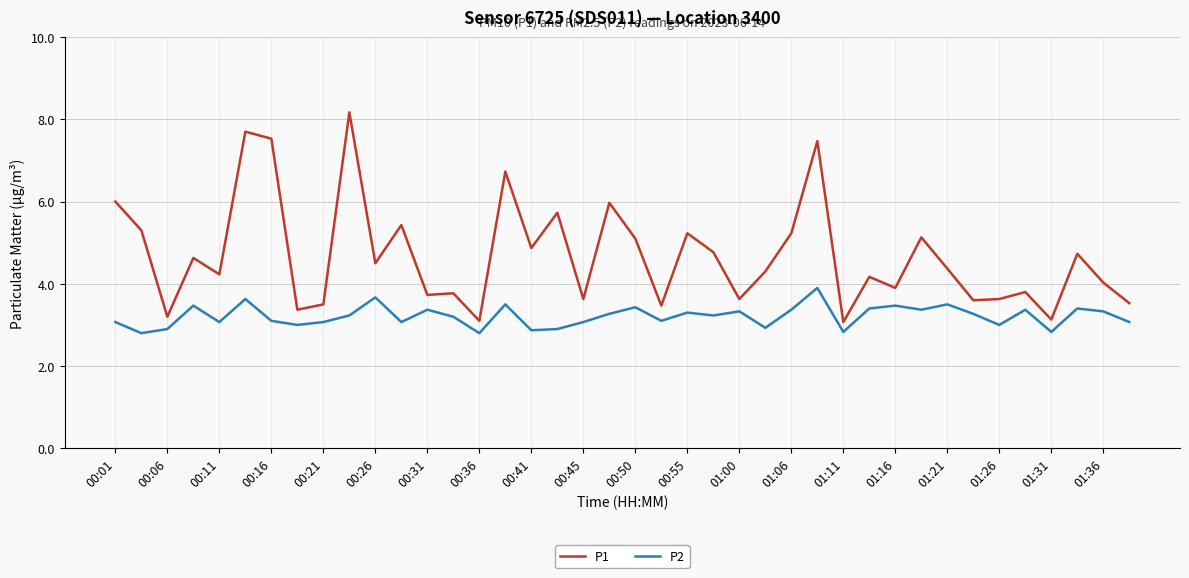

List the series in order of their peak value, lowest first.

P2, P1